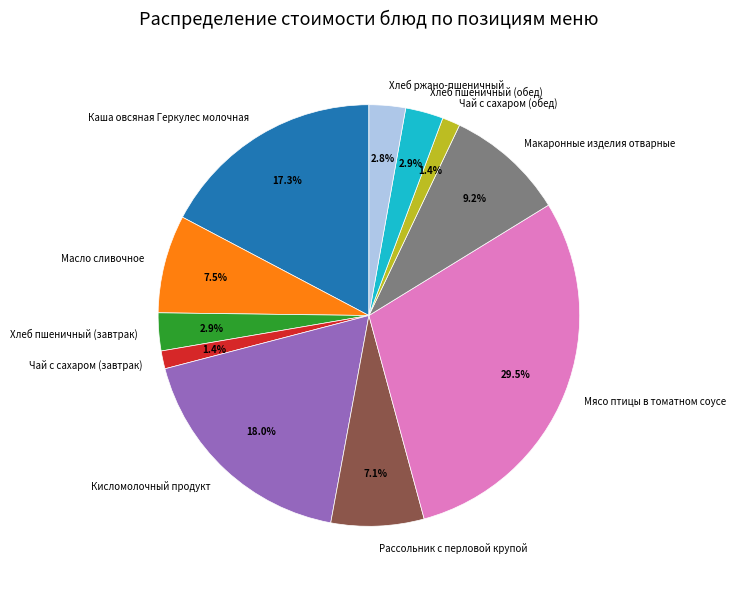

The Рассольник с перловой крупой slice represents 1% of the pie. True or false?

False